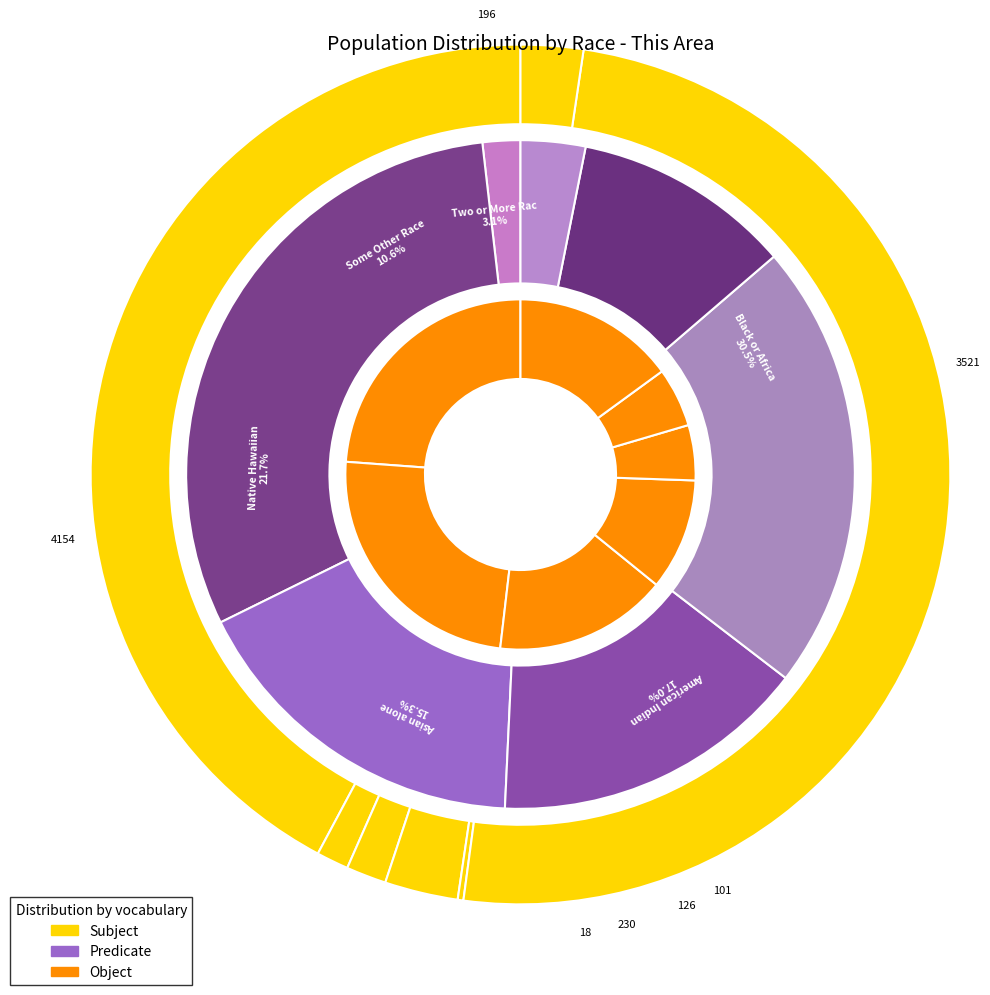

To the nearest percent, what is the difference between the largest and smallest slice percentages?

29%